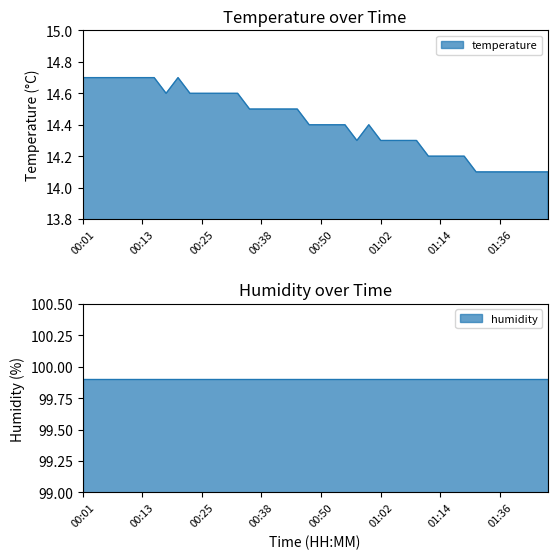

At which label is the value closest to 14?

01:30